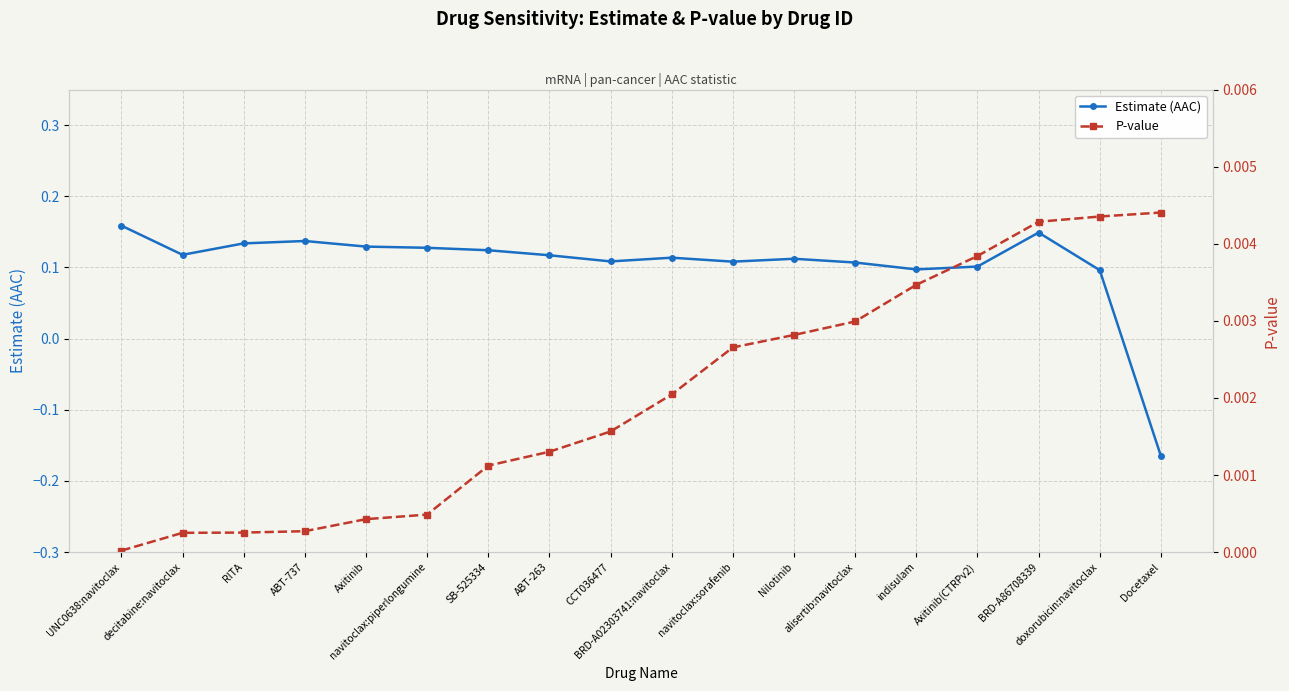

Rank the series at BRD-A02303741:navitoclax from lowest to highest value.

P-value, Estimate (AAC)